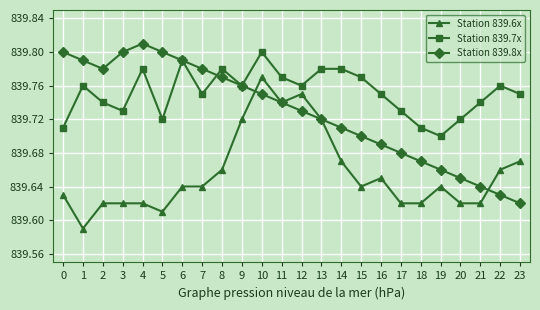

What is the total value across all series at 17?

2519.0